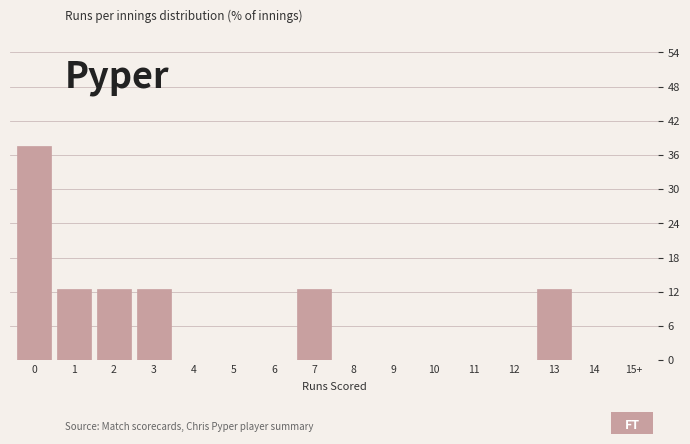

Reading left to right, extract all data points from this chart.

0=37.5	1=12.5	2=12.5	3=12.5	4=0.0	5=0.0	6=0.0	7=12.5	8=0.0	9=0.0	10=0.0	11=0.0	12=0.0	13=12.5	14=0.0	15+=0.0